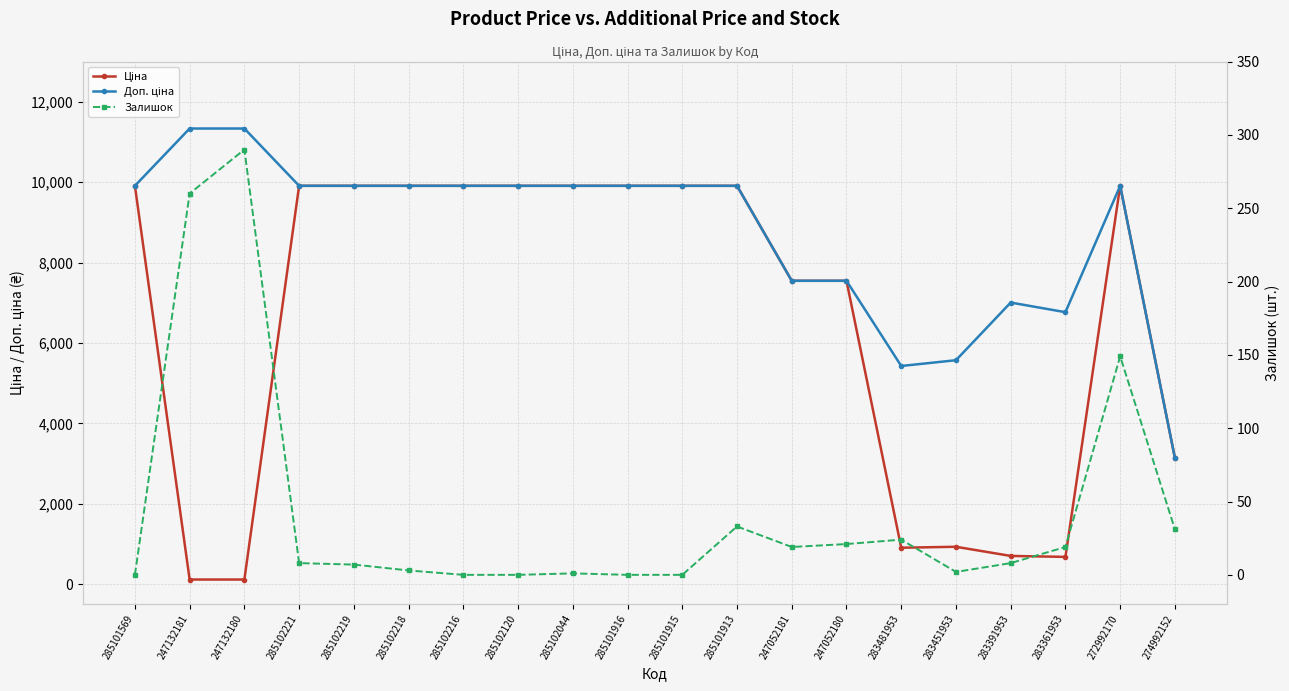

How many values in the Ціна series exceed 9908?

11